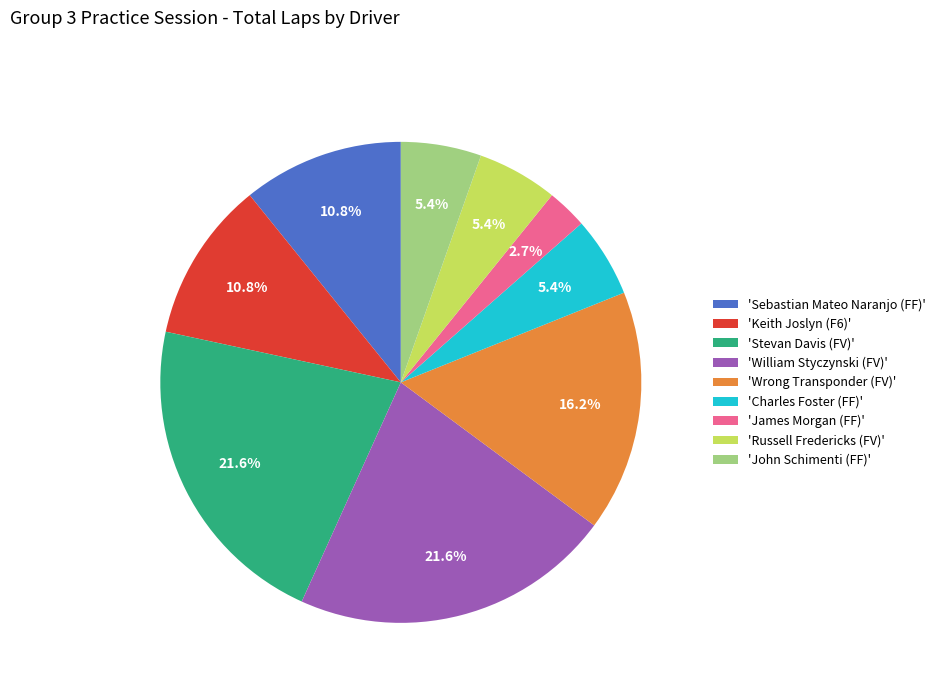

Approximately how many times larger is the value at 'William Styczynski (FV)' compared to 'Sebastian Mateo Naranjo (FF)'?

2.0